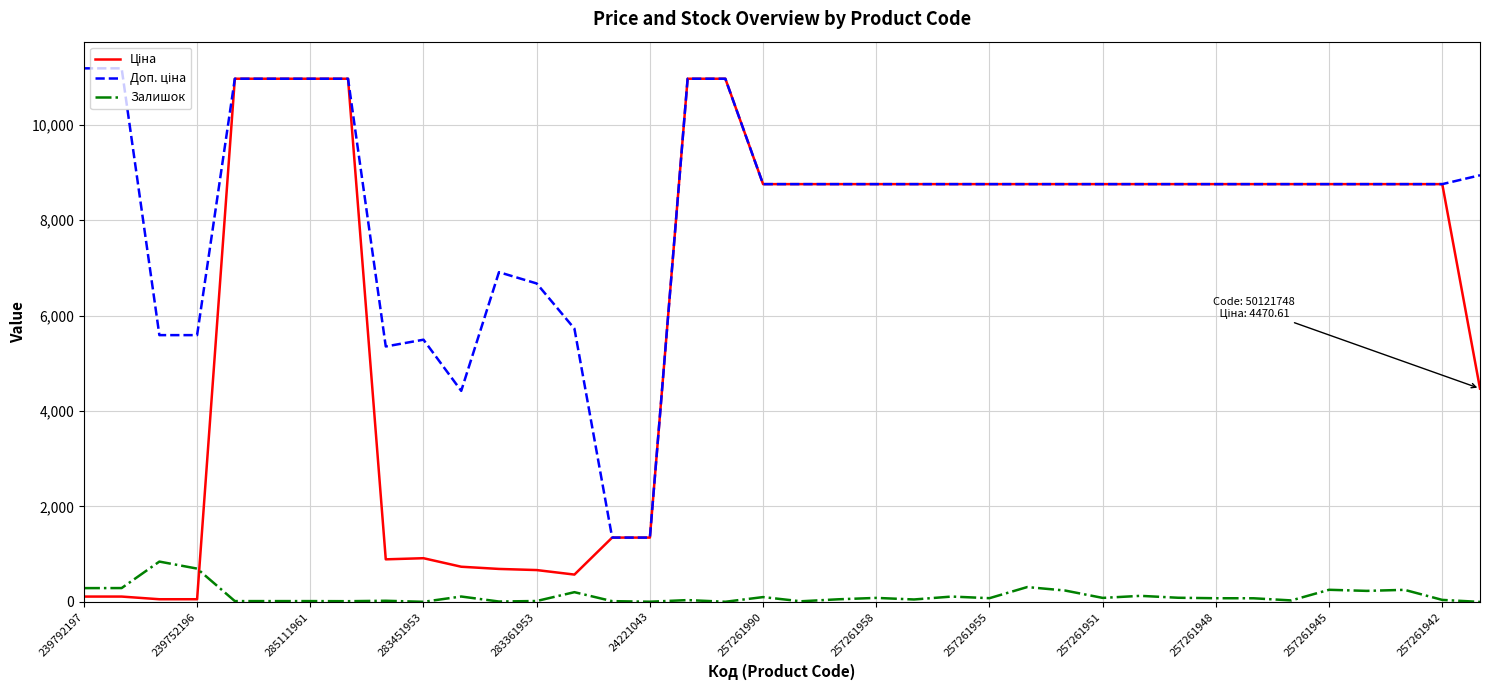

Is this an area chart (filled region under the line)?

No